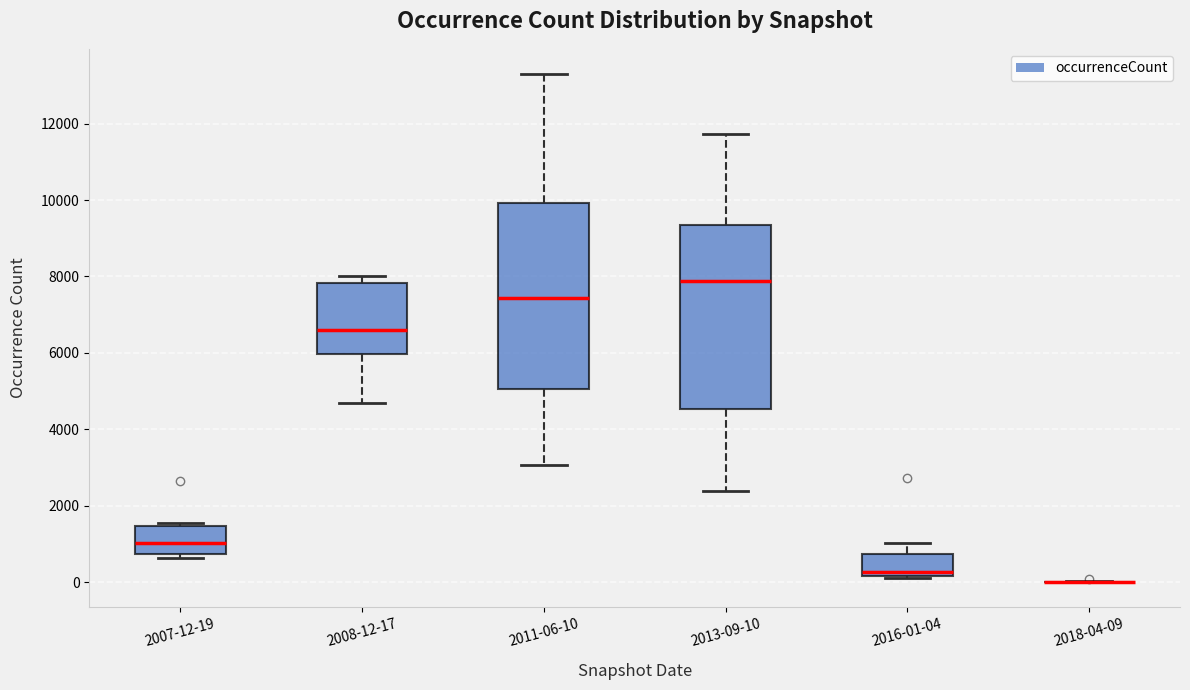

Reading left to right, read every box against the y-axis: the position of its median line, the range the box covers, and the ends of its whiskers. The values are not printed on the chart, so give them approximately, as read against the axis.

2007-12-19: median 1000, box 800 to 1400, whiskers 600 to 1600
2008-12-17: median 6600, box 6000 to 7800, whiskers 4600 to 8000
2011-06-10: median 7400, box 5000 to 10000, whiskers 3000 to 13200
2013-09-10: median 7800, box 4600 to 9400, whiskers 2400 to 11800
2016-01-04: median 200 (just above the box's lower edge), box 200 to 800, whiskers 0 to 1000
2018-04-09: box collapsed to a line at 0, whiskers 0 to 0